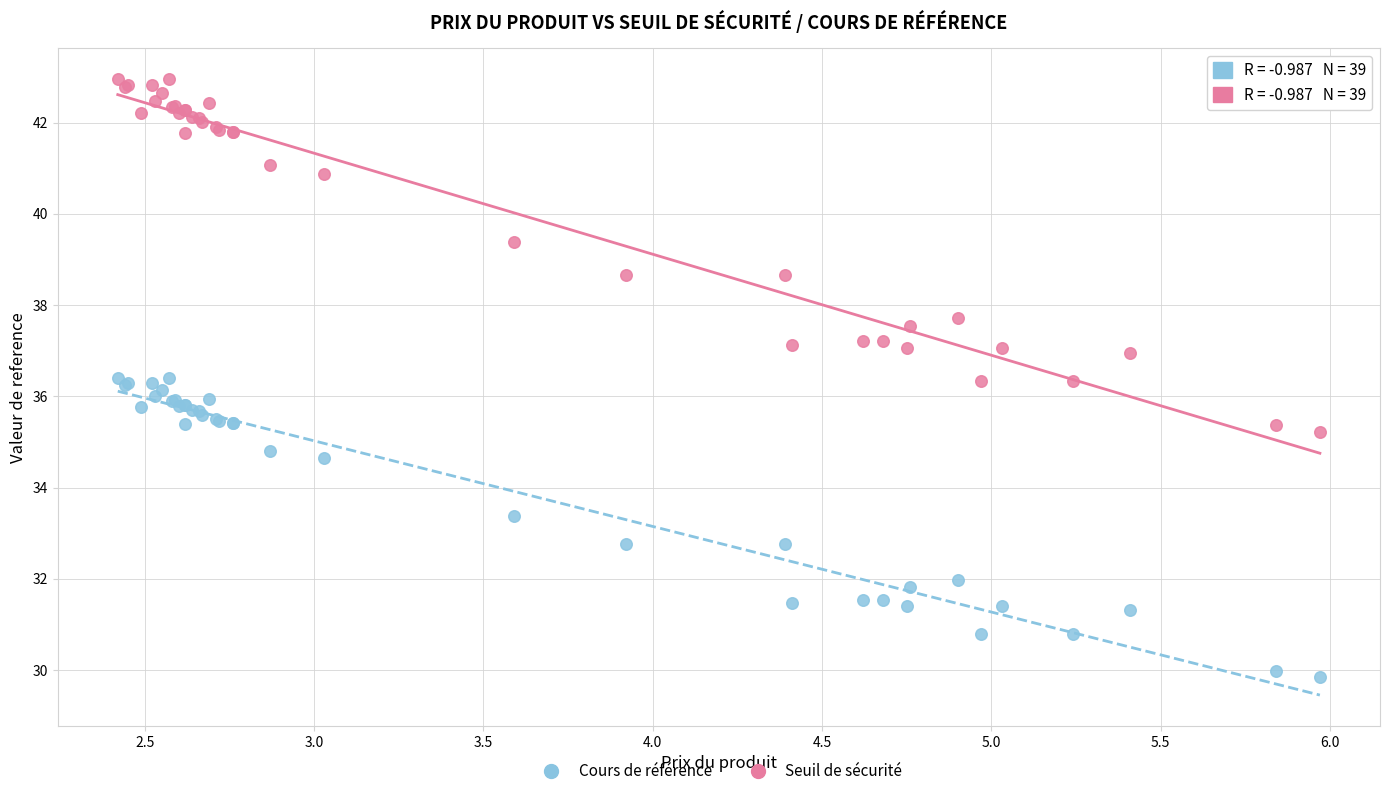

Which series has the widest spread of Y values?

Seuil de sécurité